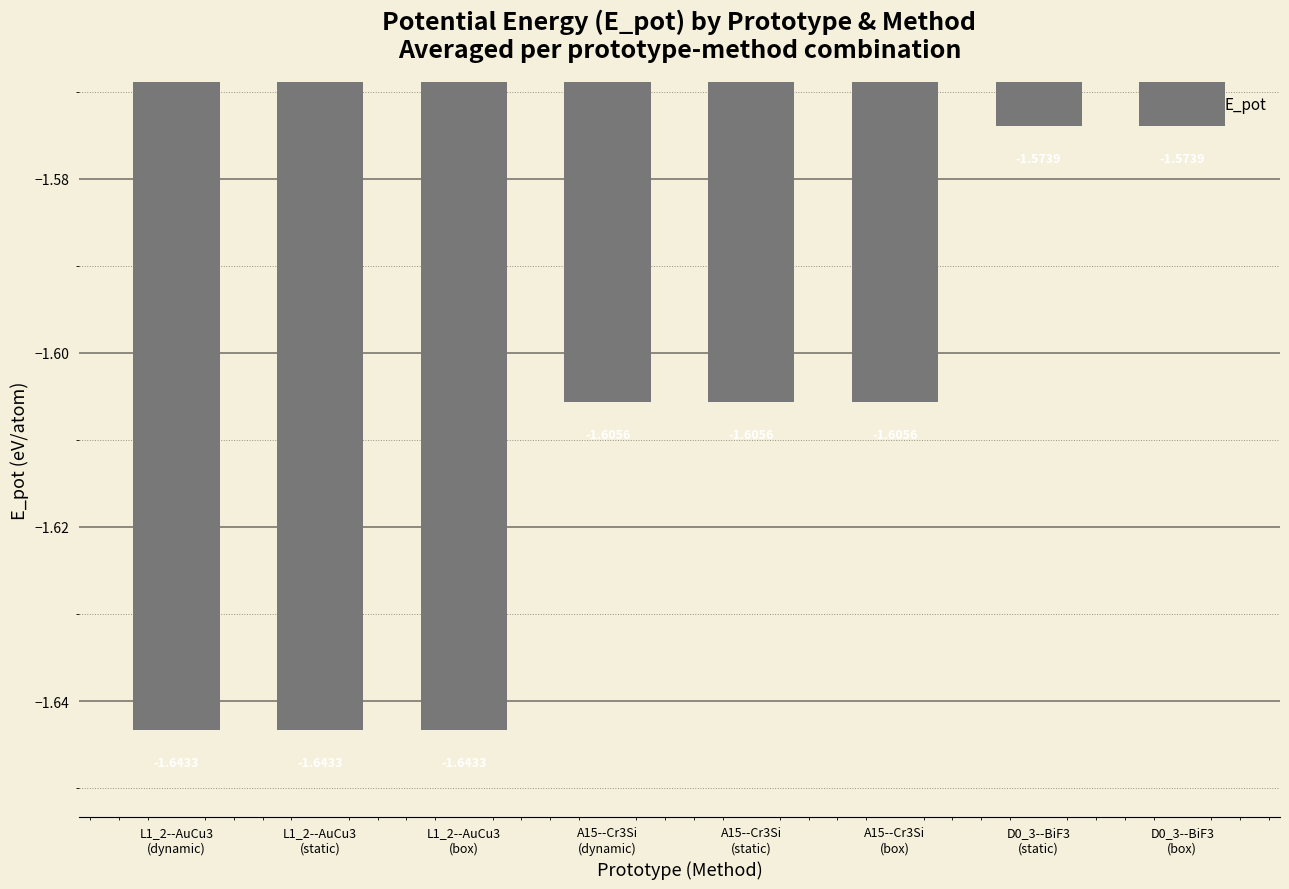

What is the sum of all values?

-12.9